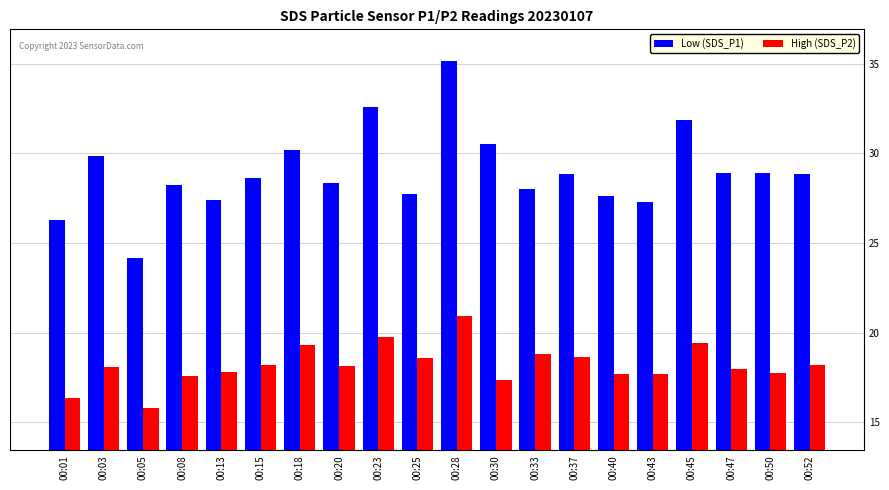

What is the sum of all High (SDS_P2) values?

364.1